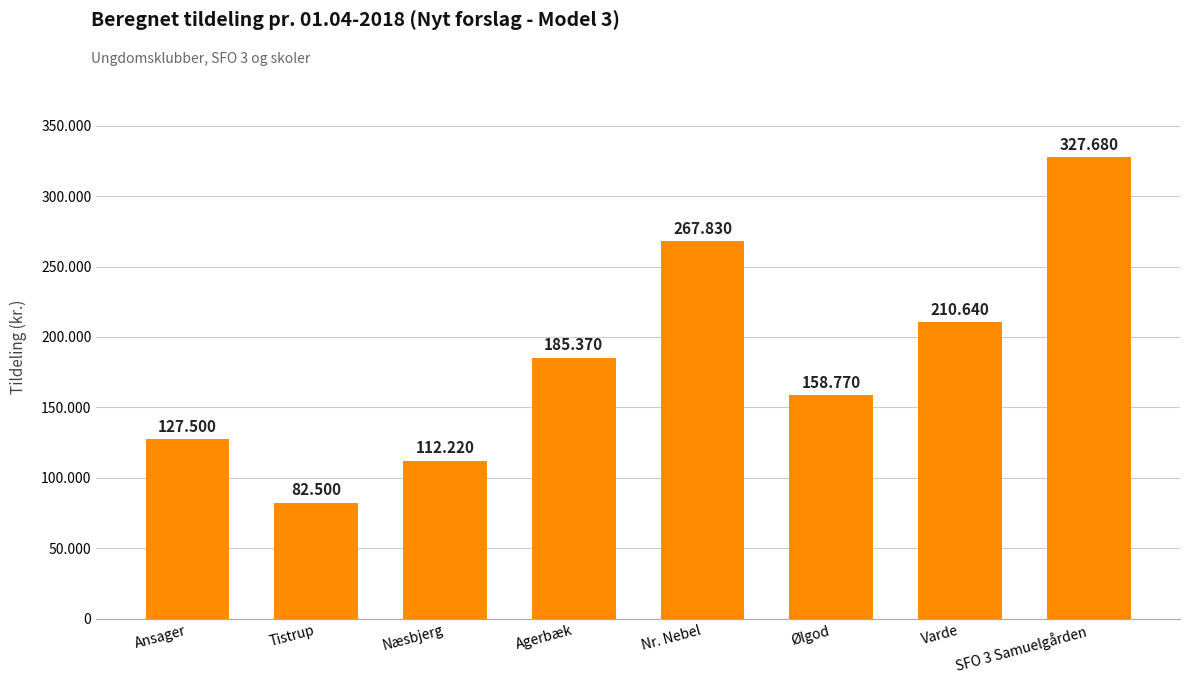

What is the smallest value displayed?

82500